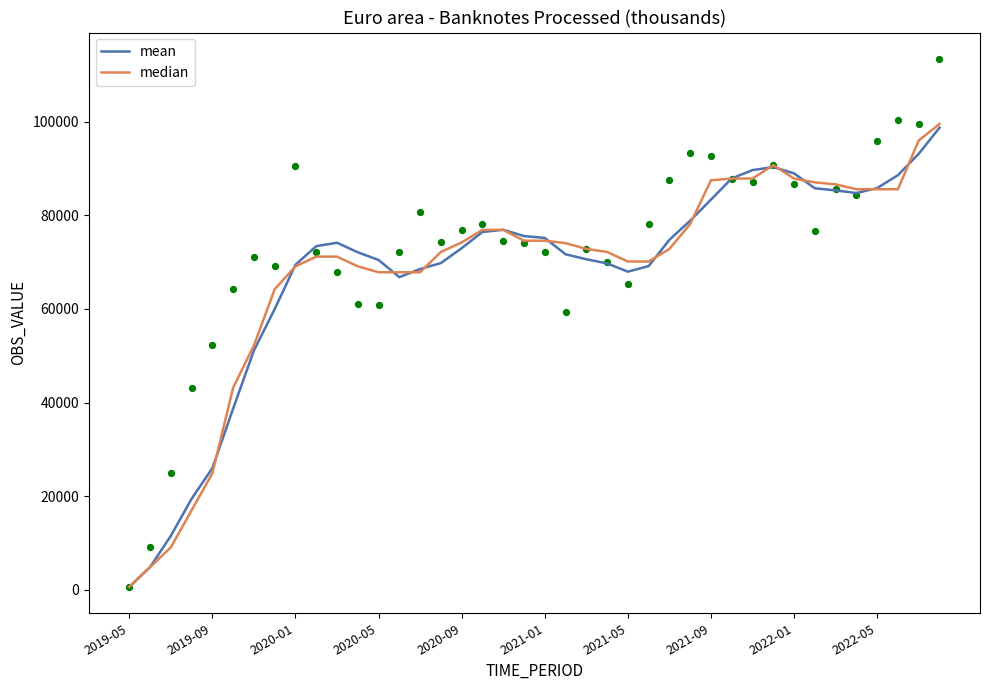

What is the total value across all series at 25?

139246.3